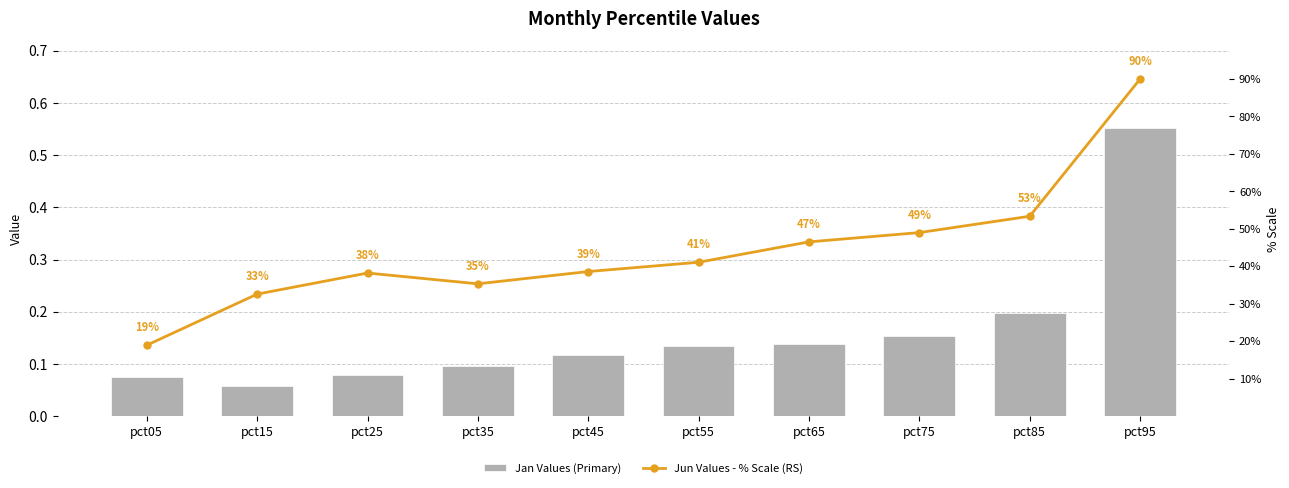

Is it true that Jan Values (Primary) equals 0.1 at pct15?

True